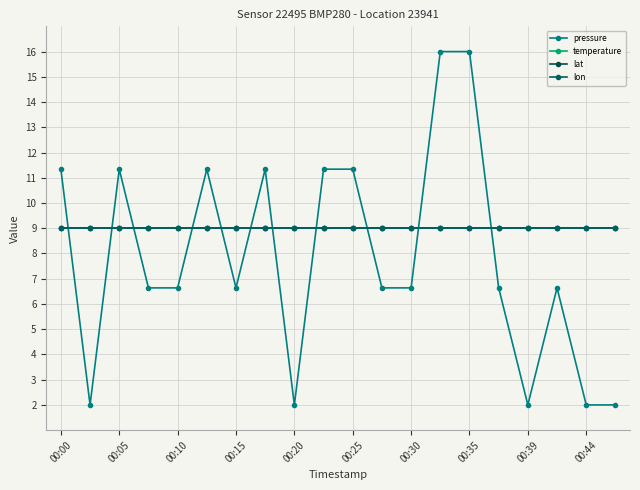

Reading left to right, transcribe all the data shown in this chart.

pressure: 11.3	2.0	11.3	6.6	6.6	11.3	6.6	11.3	2.0	11.3	11.3	6.6	6.6	16.0	16.0	6.6	2.0	6.6	2.0	2.0
temperature: 9.0	9.0	9.0	9.0	9.0	9.0	9.0	9.0	9.0	9.0	9.0	9.0	9.0	9.0	9.0	9.0	9.0	9.0	9.0	9.0
lat: 9.0	9.0	9.0	9.0	9.0	9.0	9.0	9.0	9.0	9.0	9.0	9.0	9.0	9.0	9.0	9.0	9.0	9.0	9.0	9.0
lon: 9.0	9.0	9.0	9.0	9.0	9.0	9.0	9.0	9.0	9.0	9.0	9.0	9.0	9.0	9.0	9.0	9.0	9.0	9.0	9.0